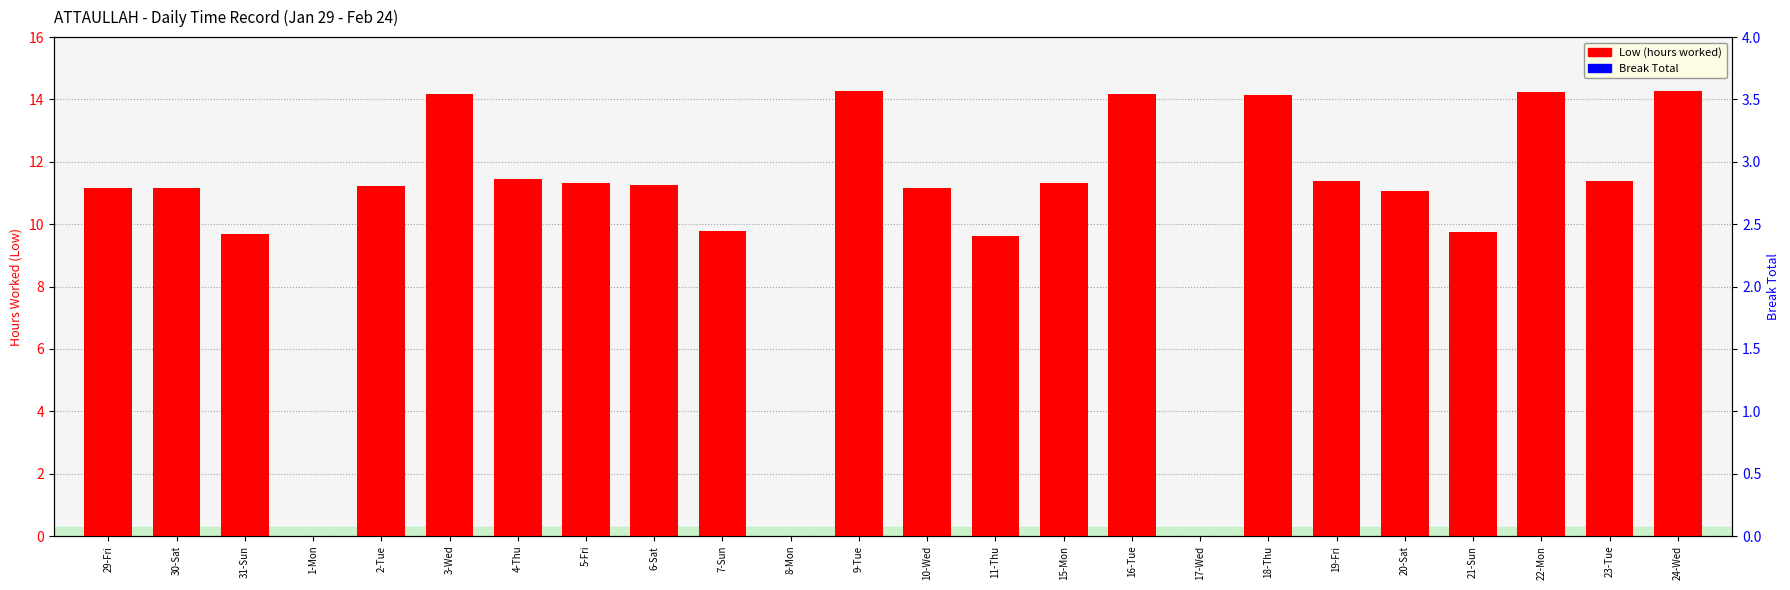

Reading left to right, extract all data points from this chart.

Low (hours): 11.2	11.2	9.7	0.0	11.2	14.2	11.5	11.3	11.3	9.8	0.0	14.3	11.2	9.6	11.3	14.2	0.0	14.2	11.4	11.1	9.8	14.2	11.4	14.3
Break Total: 0.3	0.3	0.3	0.0	0.3	0.3	0.3	0.3	0.3	0.3	0.0	0.3	0.3	0.3	0.3	0.3	0.0	0.3	0.3	0.3	0.3	0.3	0.3	0.3